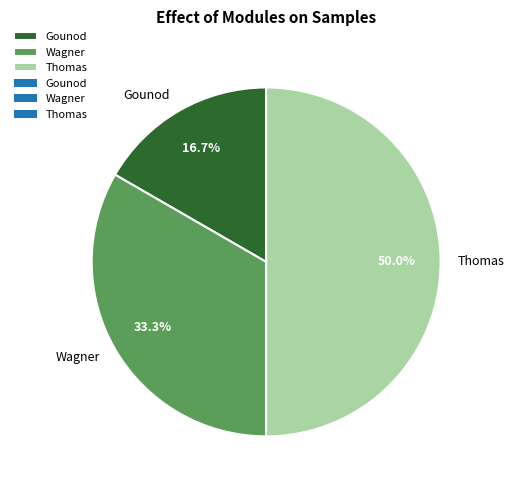

What is the largest slice in the pie chart?

Thomas